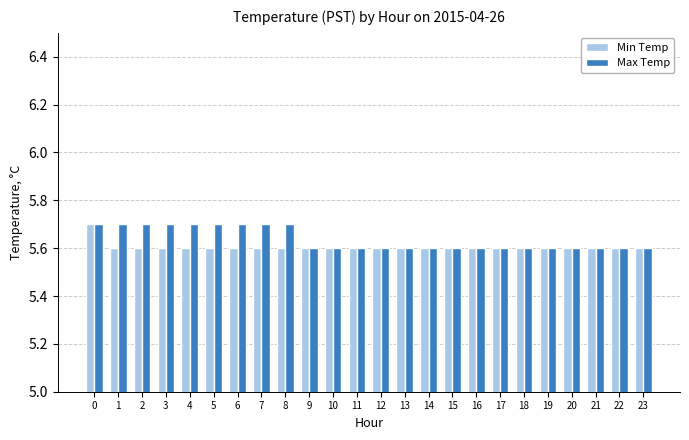

What is the minimum value for Max Temp?

5.6